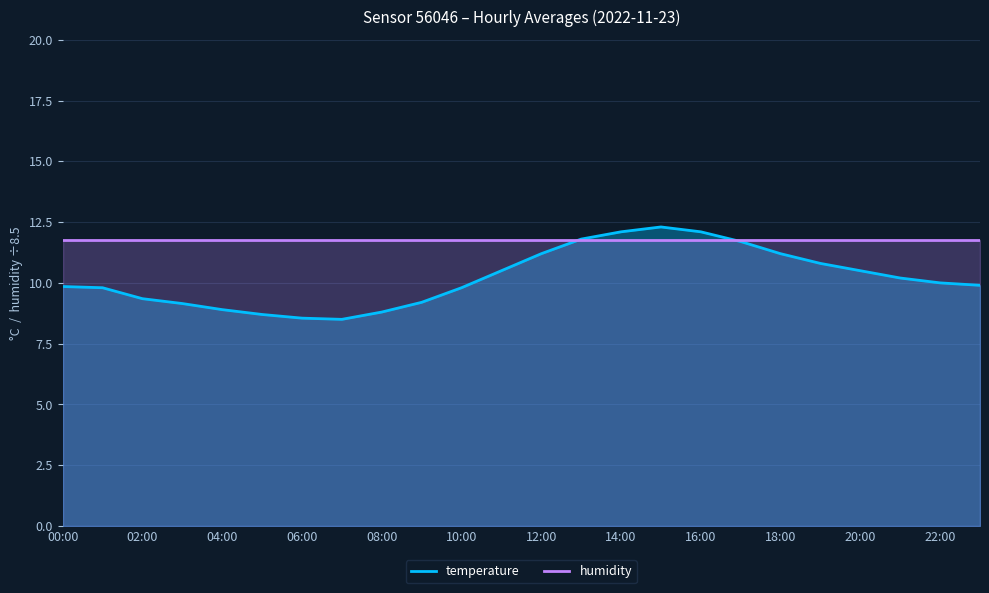

After their last crossing, which series has the higher values: humidity or temperature?

humidity